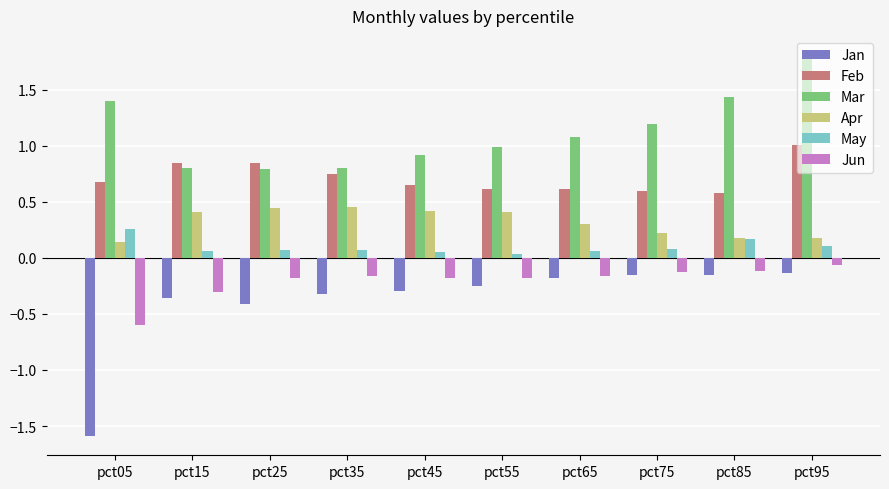

What is the difference between the second highest and minimum values in the Mar series?

0.6